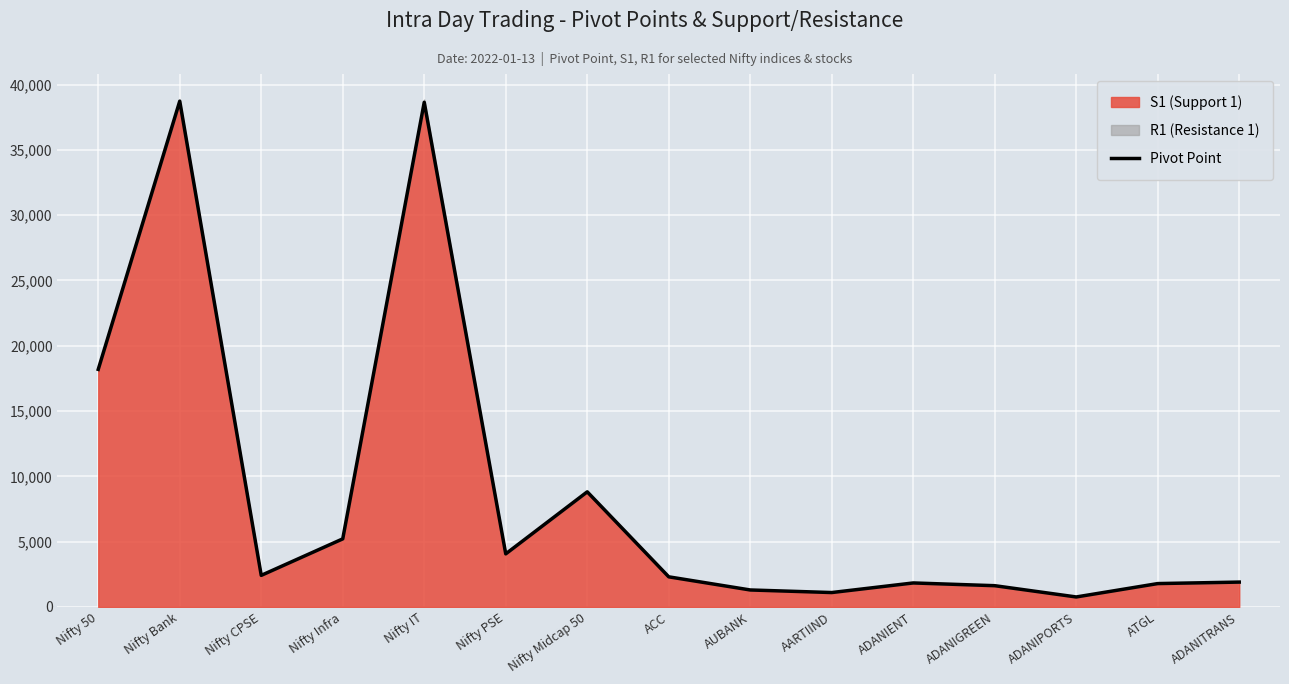

Which category has the lowest value across all series?

ADANIPORTS